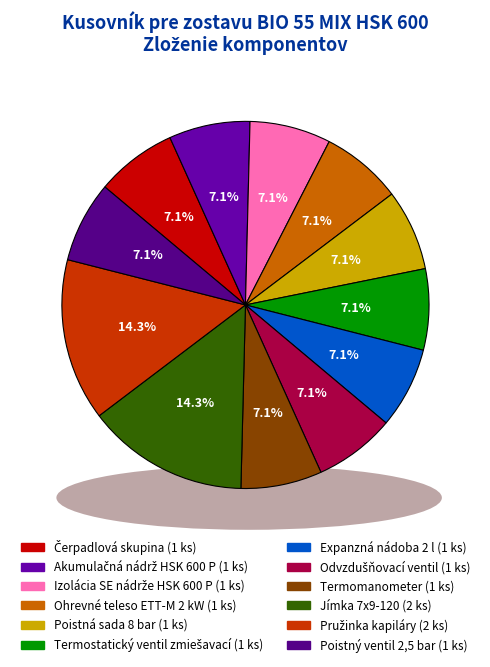

What is the smallest slice in the pie chart?

Čerpadlová skupina